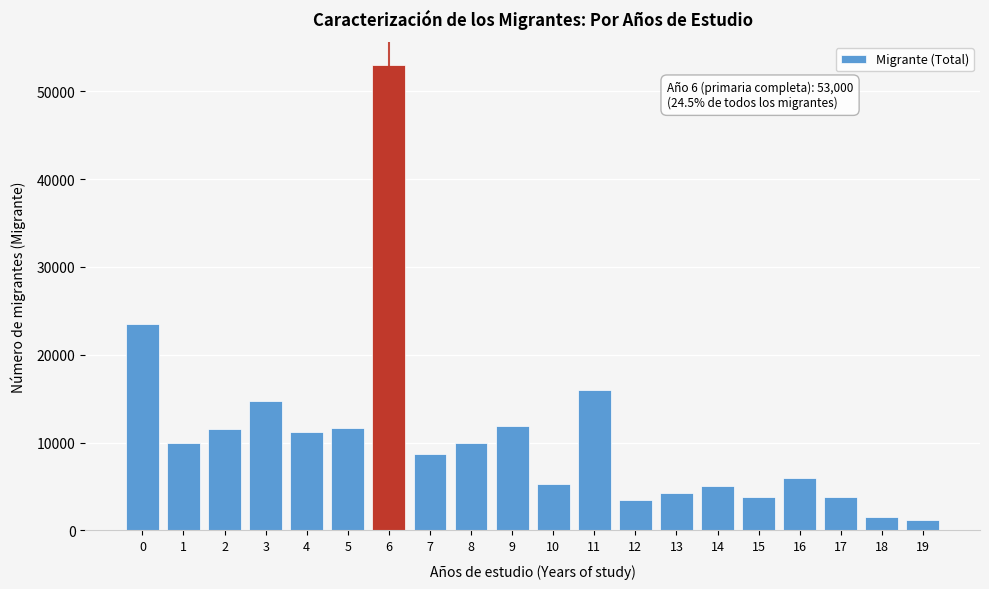

What is the sum of the values at 12 and 2?

15075